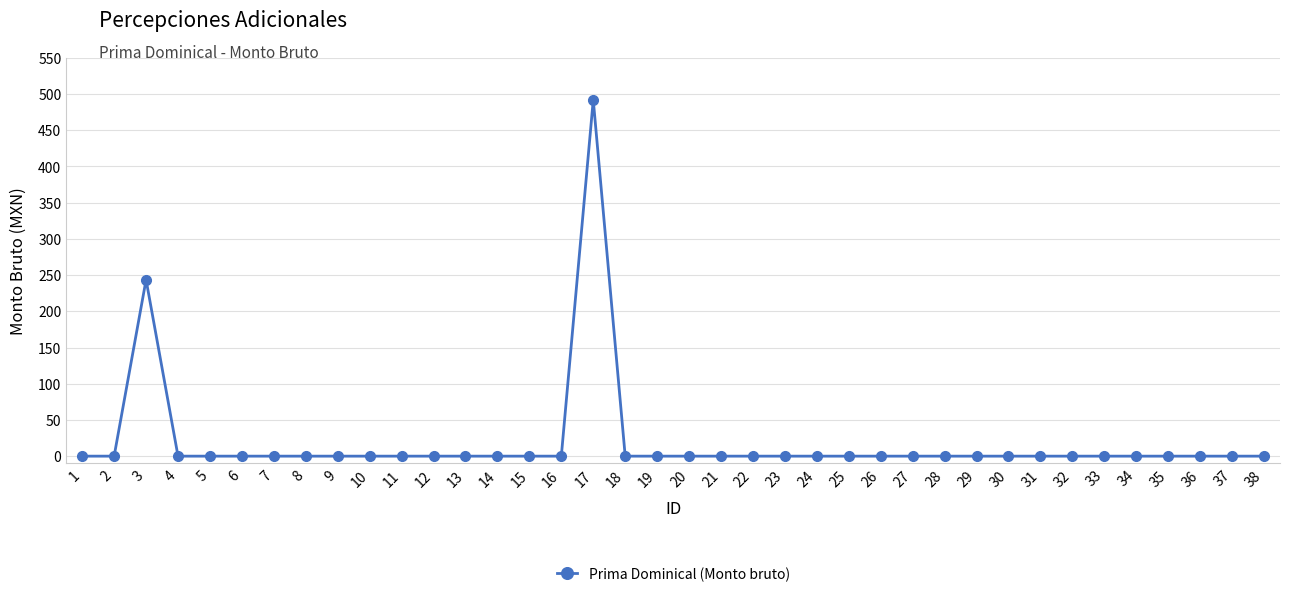

How many lines are shown in the chart?

1